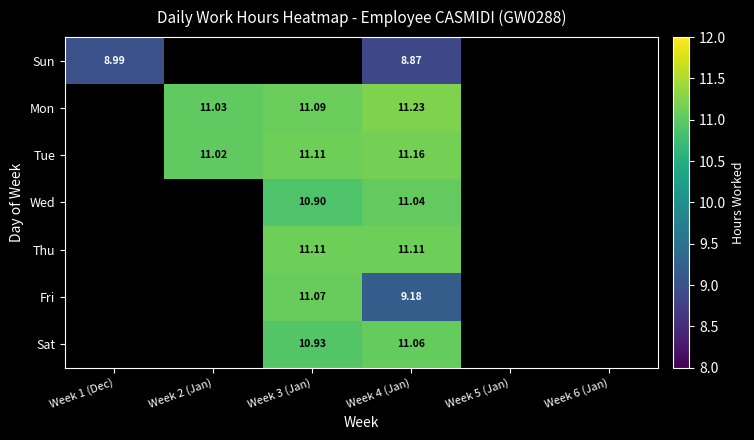

How many series are shown in this chart?

7